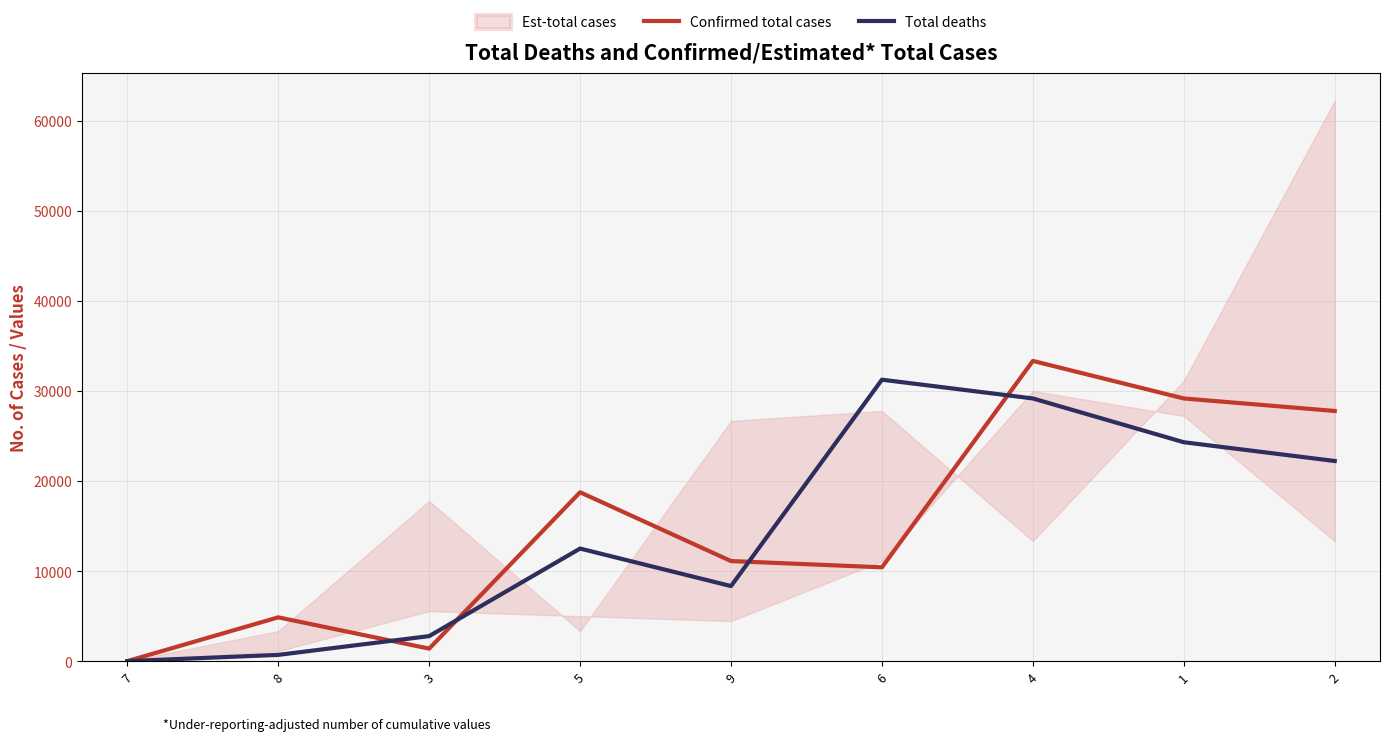

At which category is the sum across all series the highest?

4